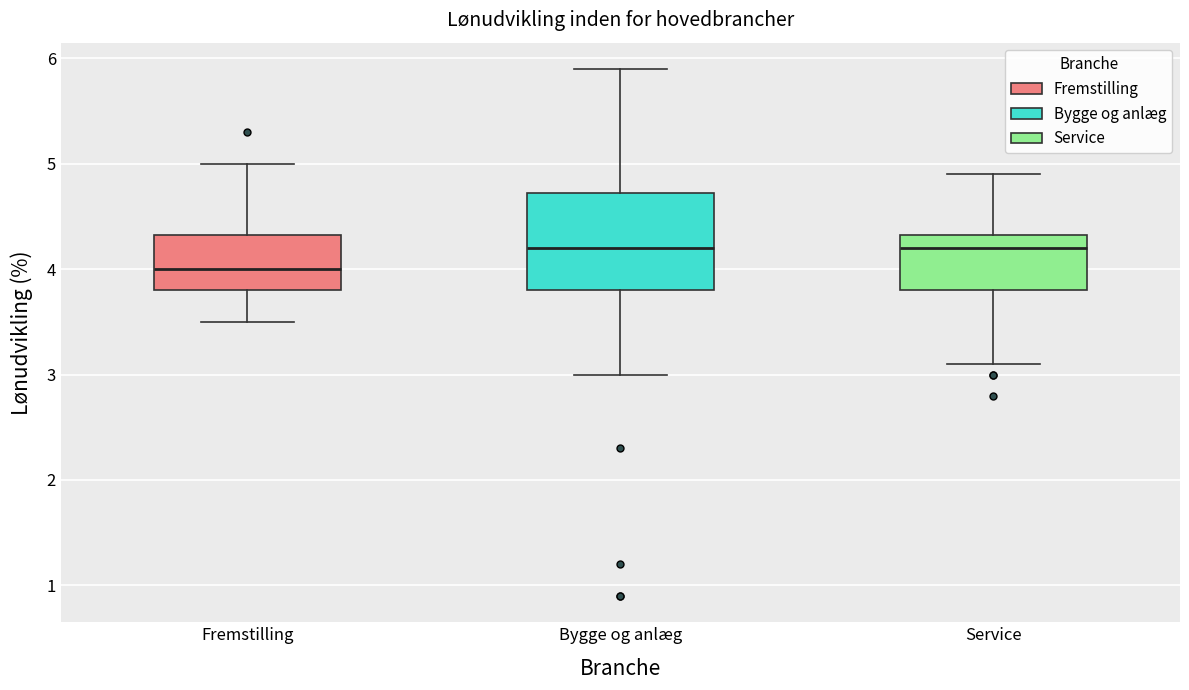

Reading left to right, transcribe this box plot: for each box, give where its median line is, the range the box spans, and where its two whiskers end, as read against the y-axis. The values are not printed on the chart, so give them approximately, as read against the axis.

Fremstilling: median 4.0, box 3.8 to 4.3, whiskers 3.5 to 5.0
Bygge og anlæg: median 4.2, box 3.8 to 4.7, whiskers 3.0 to 5.9
Service: median 4.2, box 3.8 to 4.3, whiskers 3.1 to 4.9